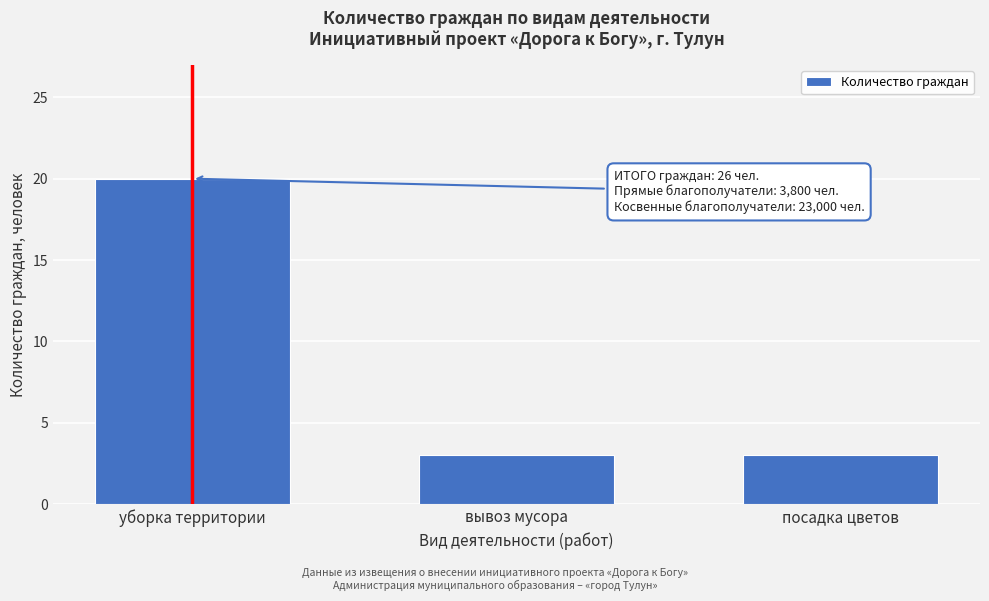

Reading right to left, transcribe all the data shown in this chart.

3	3	20